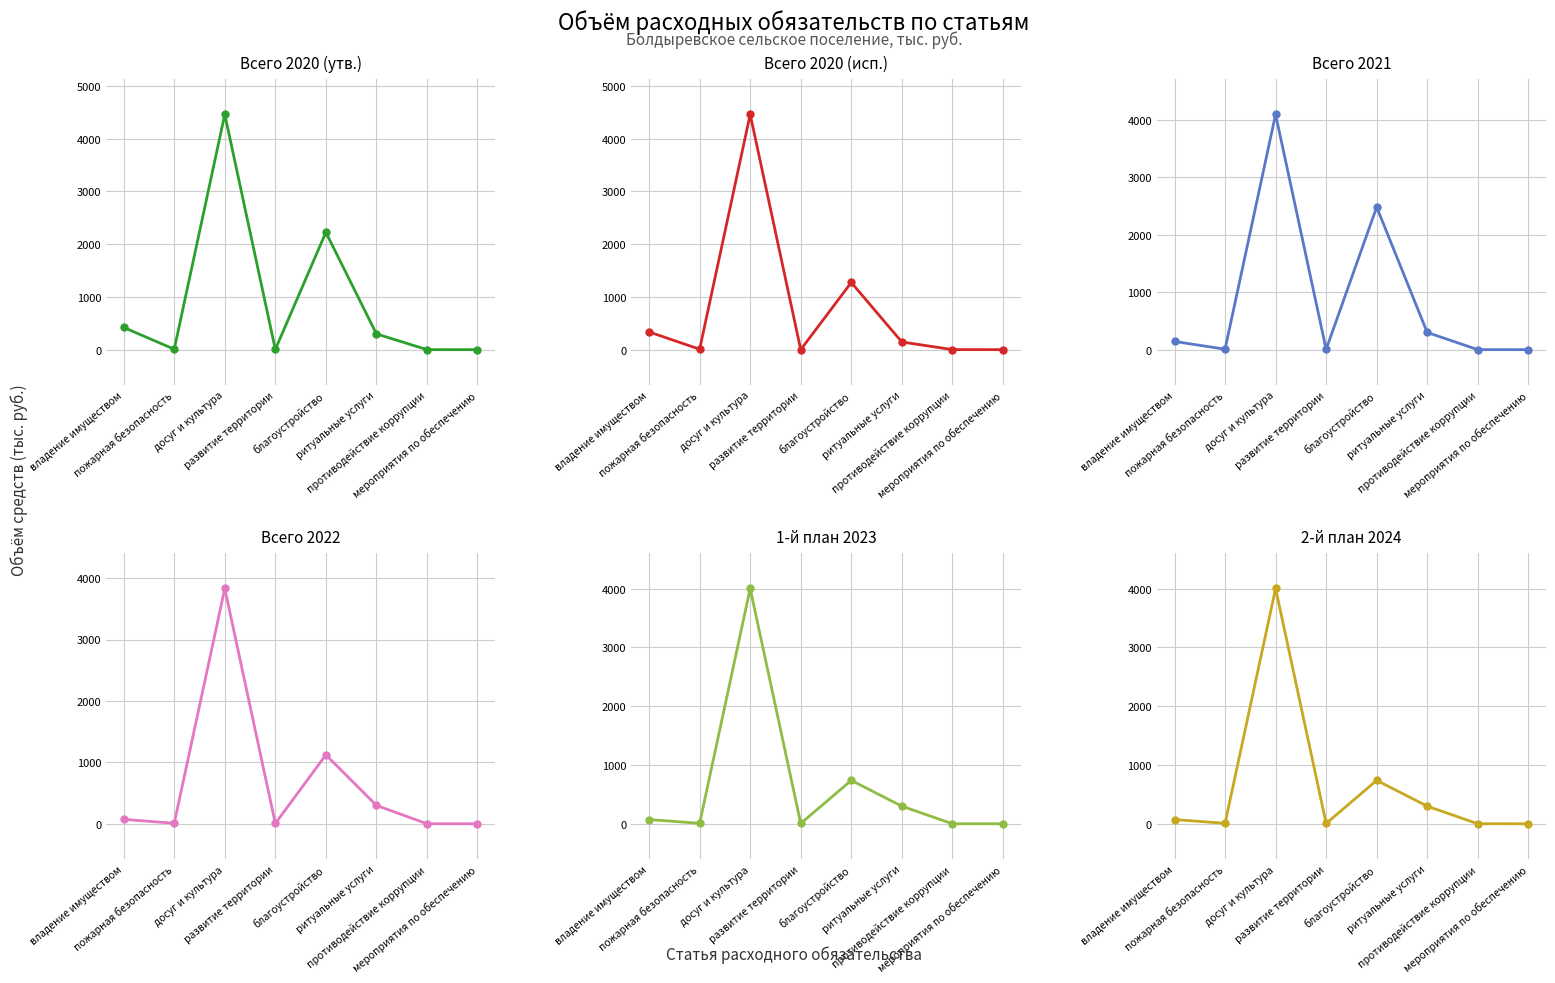

Reading left to right, transcribe all the data shown in this chart.

Всего 2020 (утв.): владение имуществом=421.8	пожарная безопасность=8.9	досуг и культура=4459.5	развитие территории=5.4	благоустройство=2224.2	ритуальные услуги=300.0	противодействие коррупции=1.1	мероприятия по обеспечению=0.6
Всего 2020 (исп.): владение имуществом=335.7	пожарная безопасность=8.8	досуг и культура=4459.5	развитие территории=0.0	благоустройство=1273.4	ритуальные услуги=146.0	противодействие коррупции=1.1	мероприятия по обеспечению=0.6
Всего 2021: владение имуществом=143.3	пожарная безопасность=8.9	досуг и культура=4091.5	развитие территории=5.4	благоустройство=2479.5	ритуальные услуги=300.0	противодействие коррупции=1.1	мероприятия по обеспечению=0.6
Всего 2022: владение имуществом=72.3	пожарная безопасность=8.9	досуг и культура=3830.3	развитие территории=5.6	благоустройство=1122.3	ритуальные услуги=300.0	противодействие коррупции=1.1	мероприятия по обеспечению=0.6
1-й план 2023: владение имуществом=72.3	пожарная безопасность=8.9	досуг и культура=4002.1	развитие территории=5.8	благоустройство=738.7	ритуальные услуги=300.0	противодействие коррупции=1.1	мероприятия по обеспечению=0.6
2-й план 2024: владение имуществом=72.3	пожарная безопасность=8.9	досуг и культура=4002.1	развитие территории=5.8	благоустройство=738.7	ритуальные услуги=300.0	противодействие коррупции=1.1	мероприятия по обеспечению=0.6